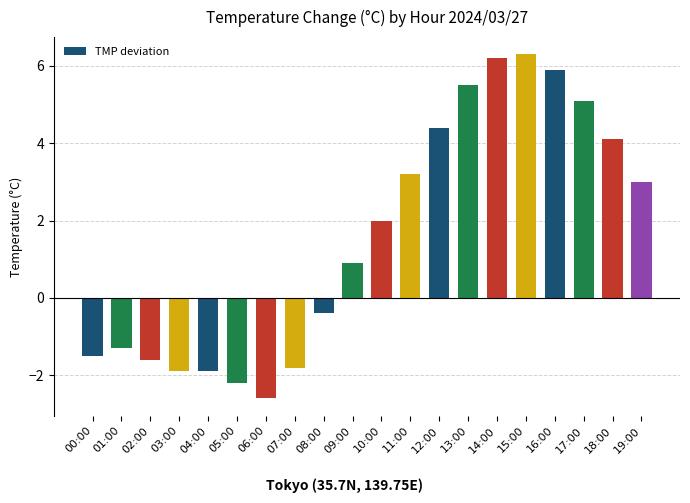

At which label is the value closest to 1?

09:00